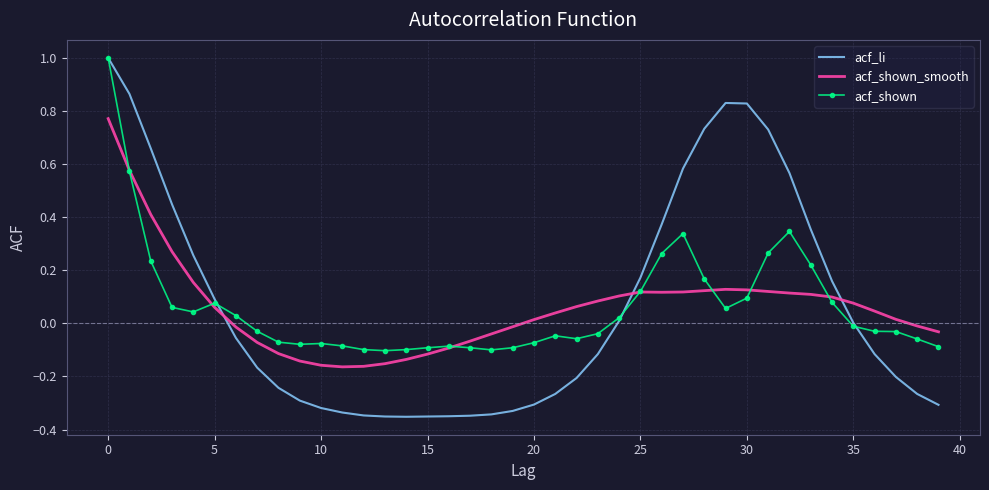

What is the greatest value displayed?

1.0